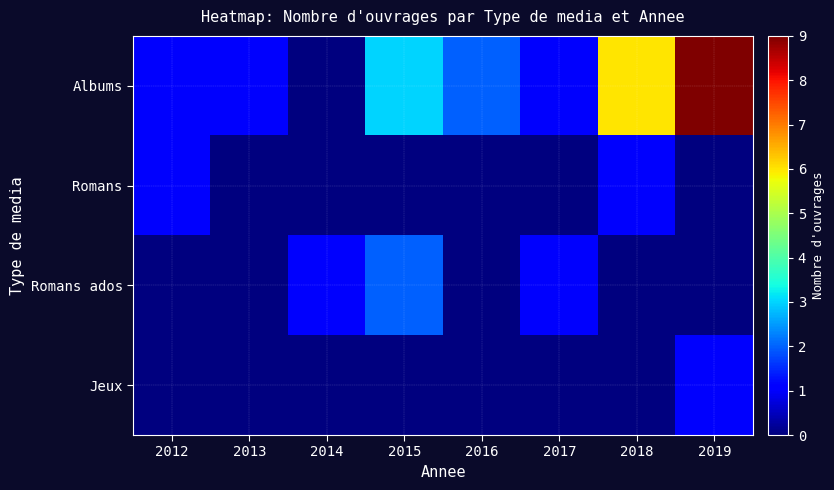

Reading left to right, list all the values displayed in this chart.

Albums: 2012=1	2013=1	2014=0	2015=3	2016=2	2017=1	2018=6	2019=9
Romans: 2012=1	2013=0	2014=0	2015=0	2016=0	2017=0	2018=1	2019=0
Romans ados: 2012=0	2013=0	2014=1	2015=2	2016=0	2017=1	2018=0	2019=0
Jeux: 2012=0	2013=0	2014=0	2015=0	2016=0	2017=0	2018=0	2019=1